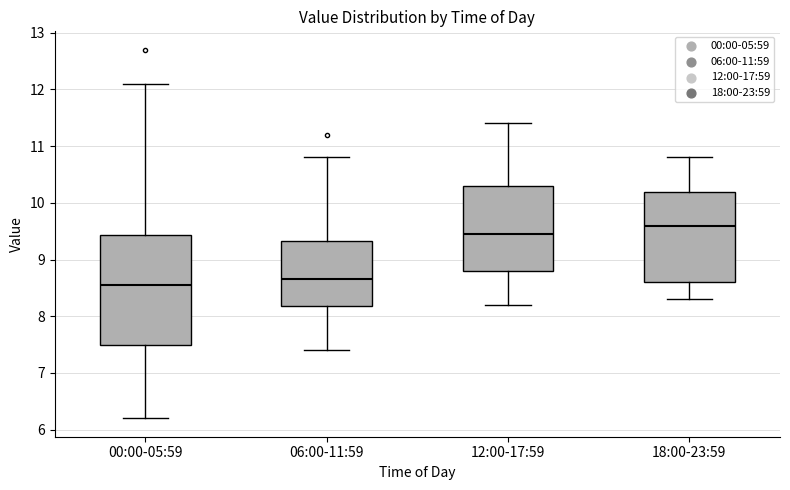

Reading left to right, transcribe this box plot: for each box, give where its median line is, the range the box spans, and where its two whiskers end, as read against the y-axis. The values are not printed on the chart, so give them approximately, as read against the axis.

00:00-05:59: median 8.6, box 7.5 to 9.4, whiskers 6.2 to 12.1
06:00-11:59: median 8.7, box 8.2 to 9.3, whiskers 7.4 to 10.8
12:00-17:59: median 9.5, box 8.8 to 10.3, whiskers 8.2 to 11.4
18:00-23:59: median 9.6, box 8.6 to 10.2, whiskers 8.3 to 10.8